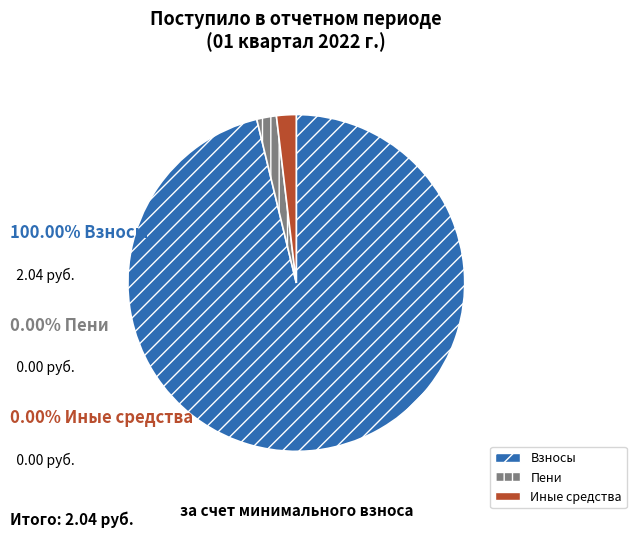

How many segments does this pie chart have?

3